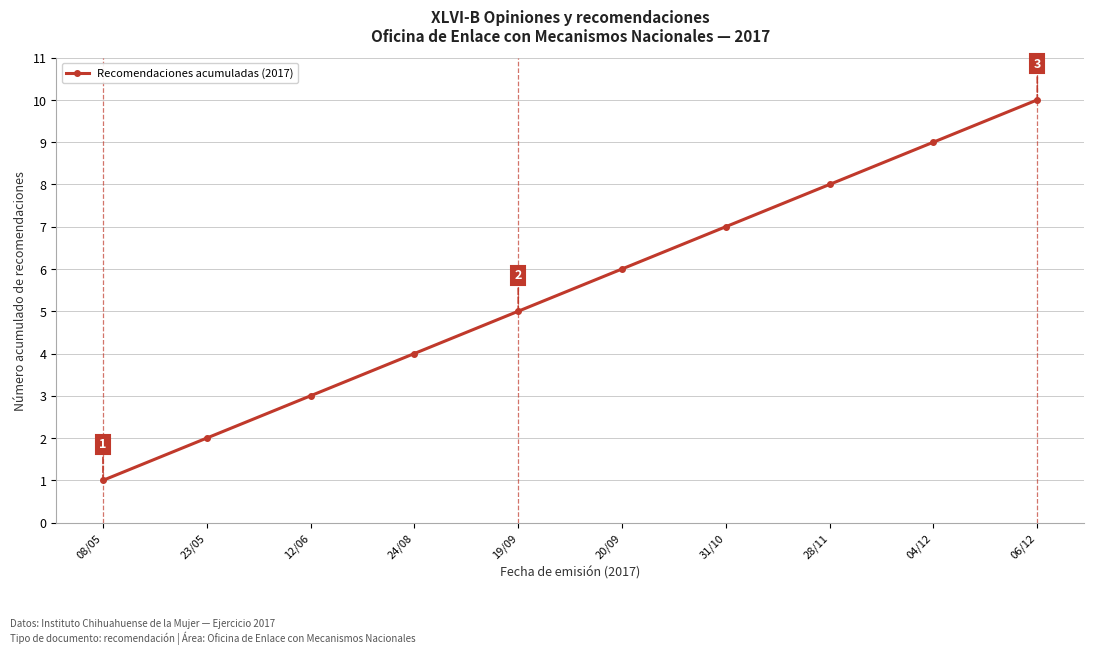

Count the number of data series in this chart.

1